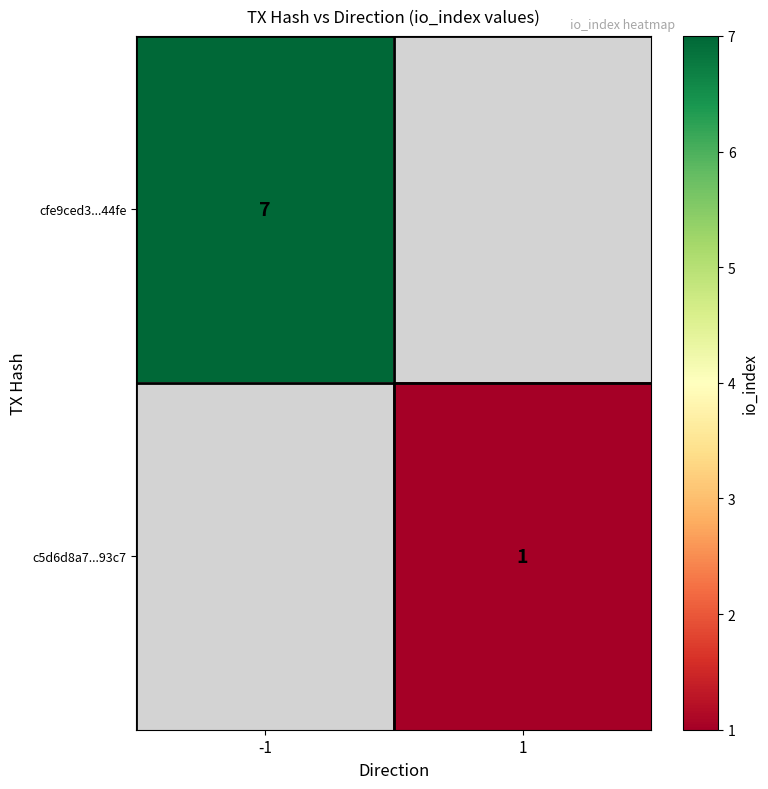

True or false: cfe9ced3...44fe has a value of 7 at -1.

True